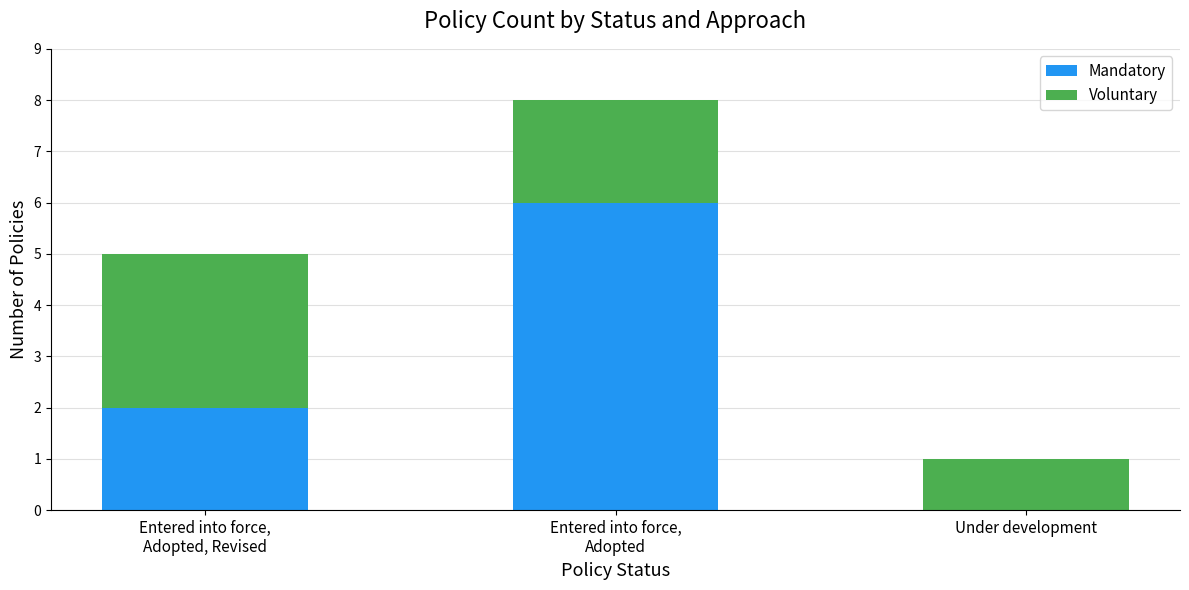

What is the maximum value for Mandatory?

6